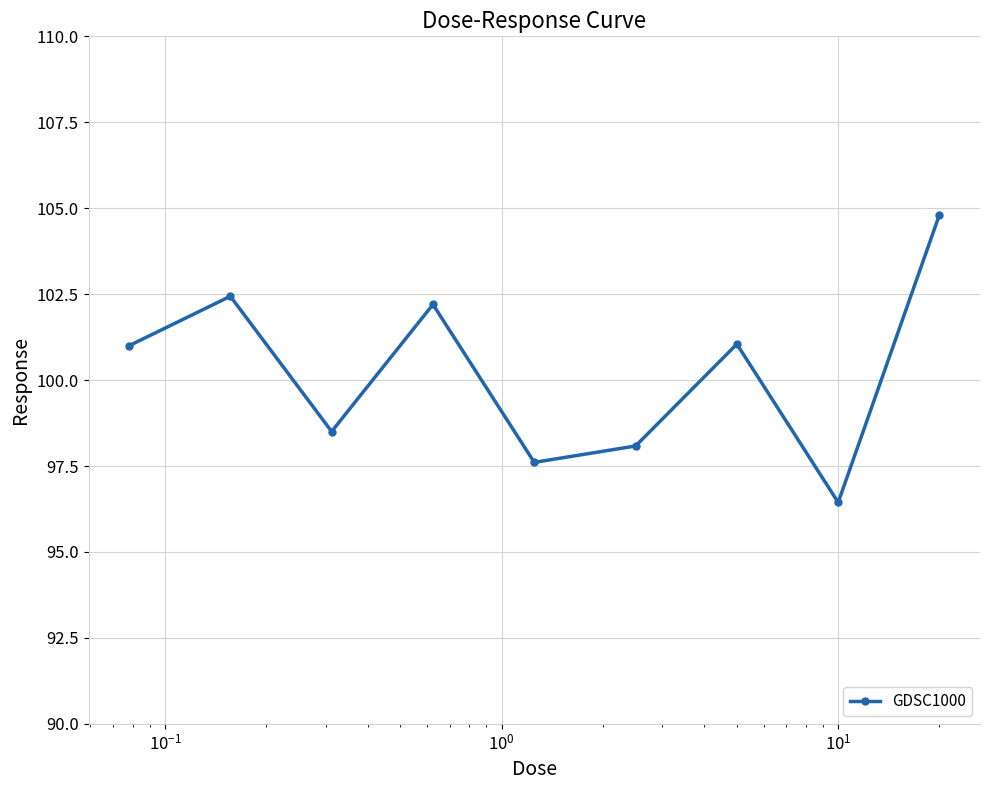

What is the value of the 4th point from the left?

102.2